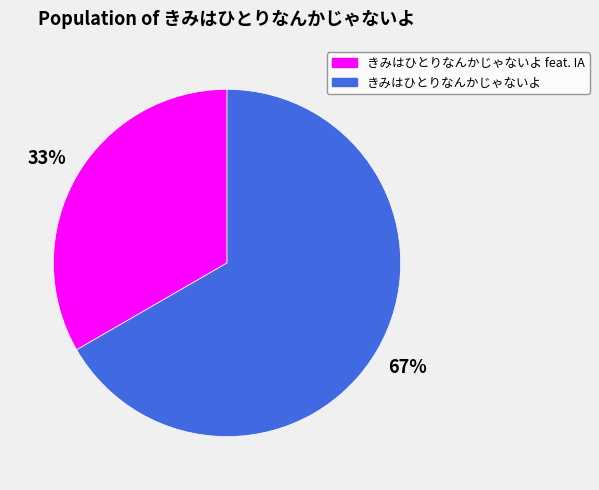

Is there any slice that represents more than half of the pie?

Yes